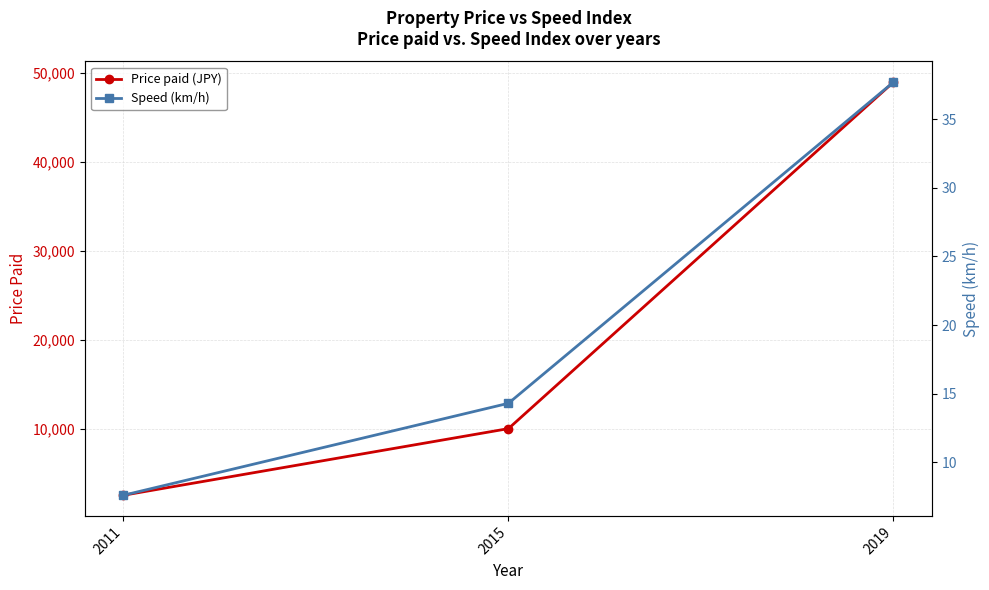

Rank the series at 2015 from lowest to highest value.

Speed (km/h), Price paid (JPY)